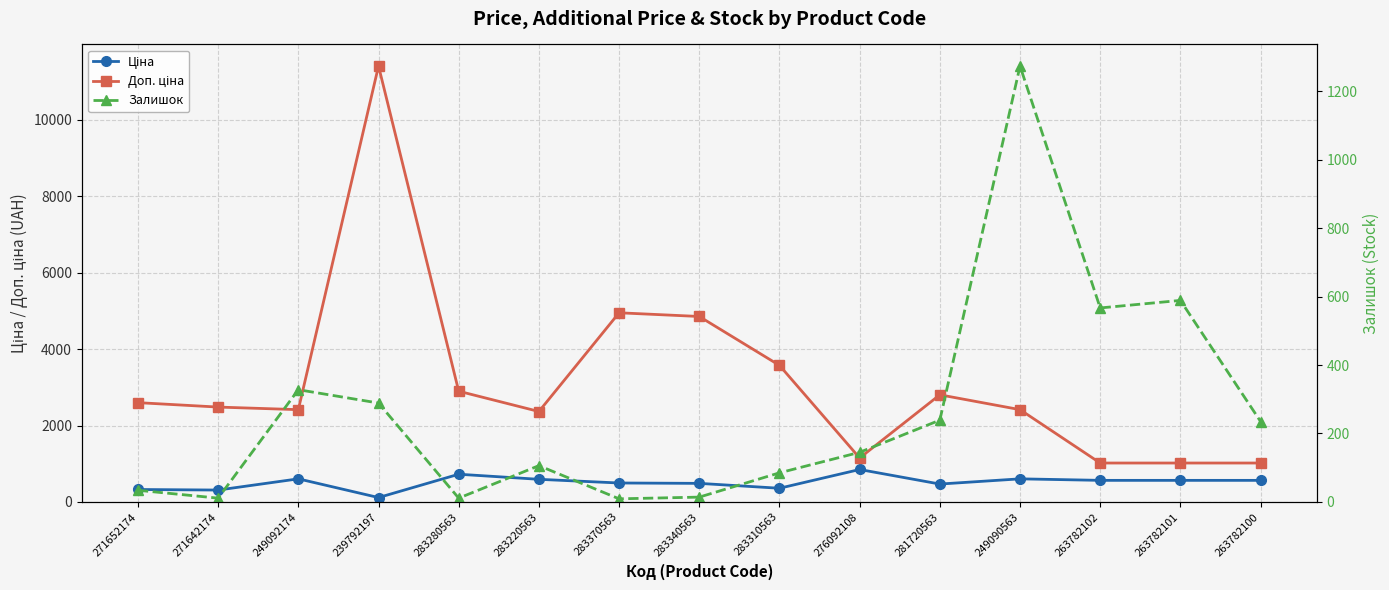

How many interior local peaks does the Залишок series have?

4